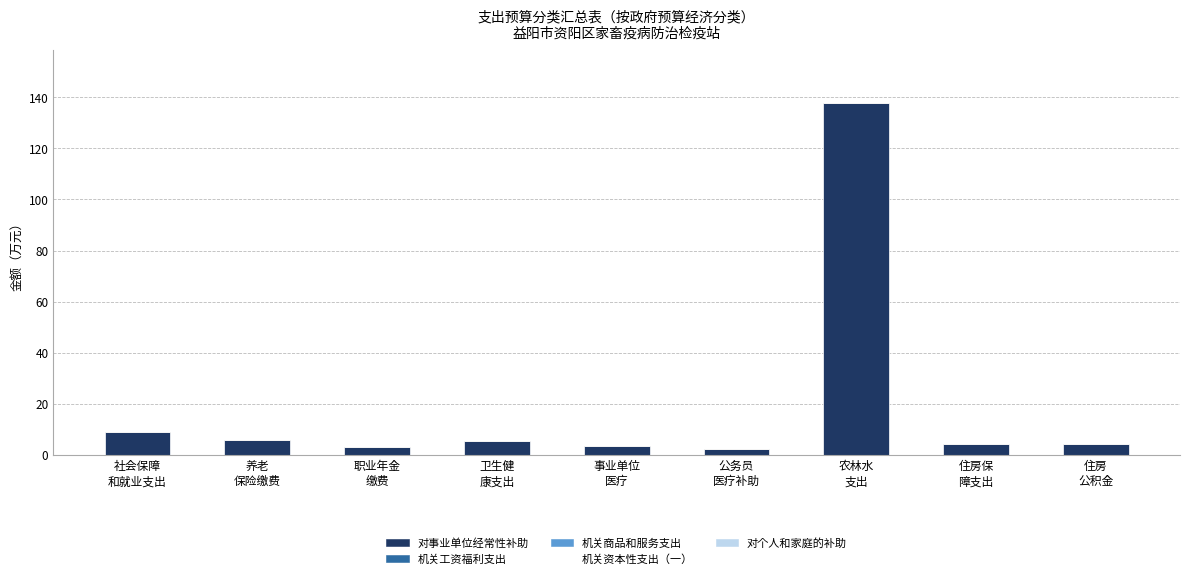

What is the difference between the maximum and minimum values?

135.5